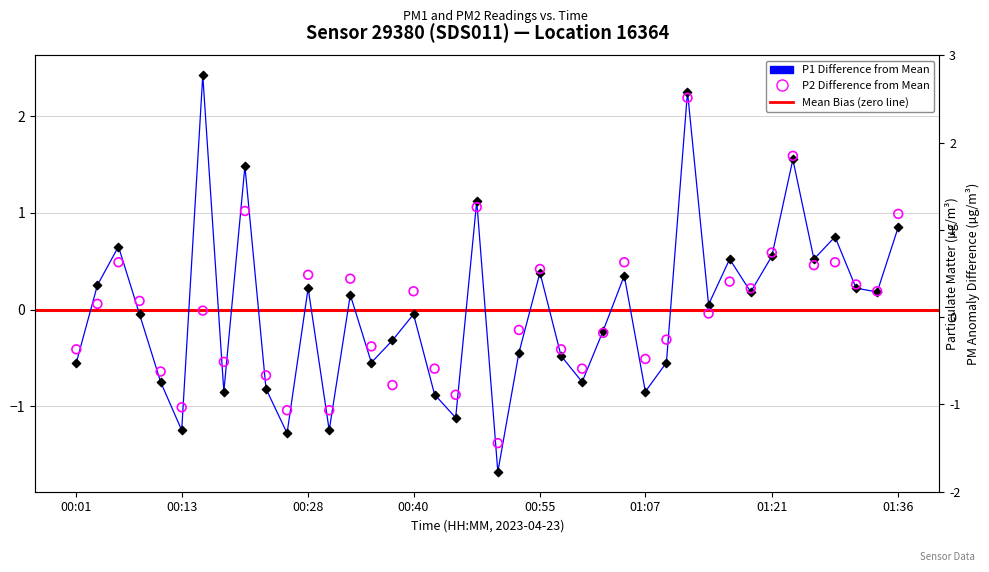

What is the total value across all series at 00:23?

-1.5